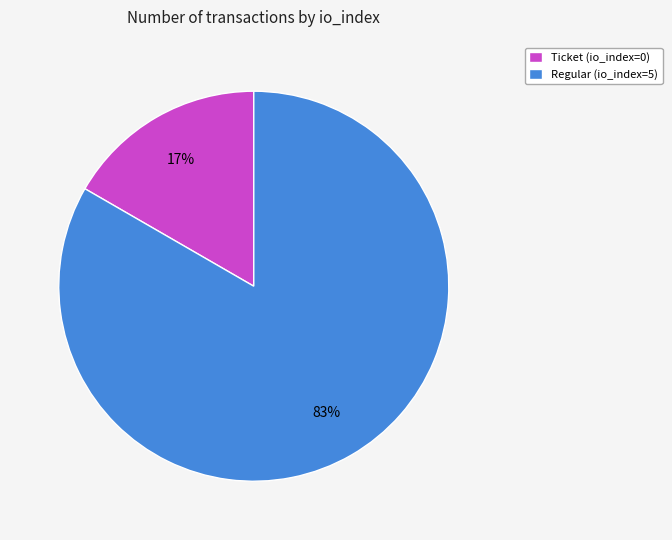

Is the sum of Ticket (io_index=0) and Regular (io_index=5) greater than half?

Yes